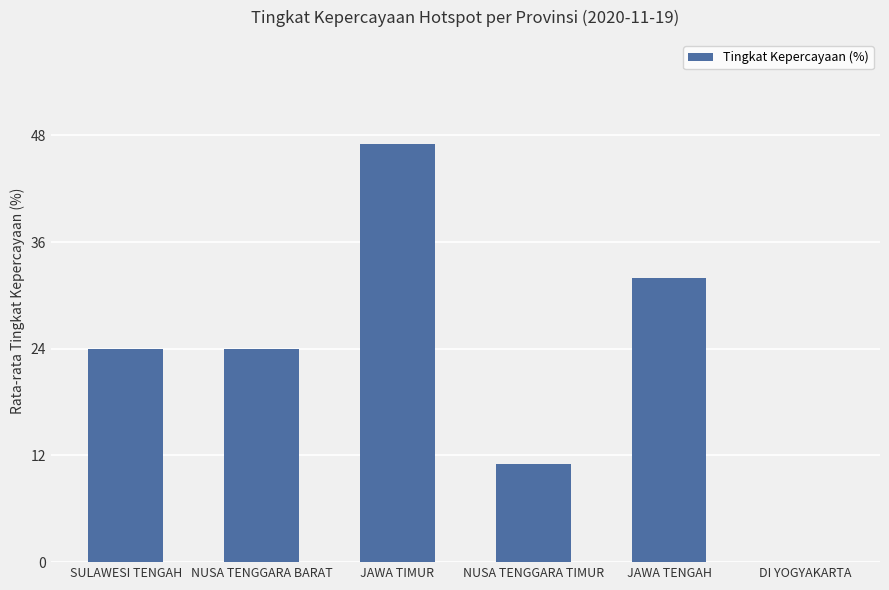

True or false: the data shows 24 at NUSA TENGGARA BARAT.

True